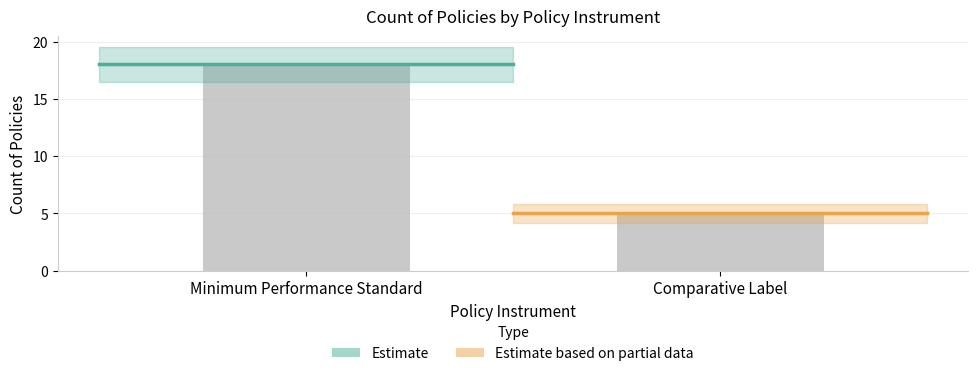

How many bars are there in total?

2